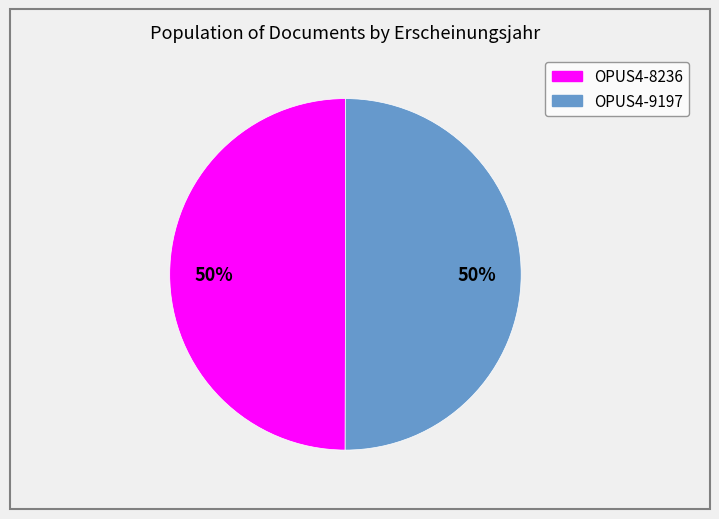

Approximately how many times larger is the value at OPUS4-8236 compared to OPUS4-9197?

1.0